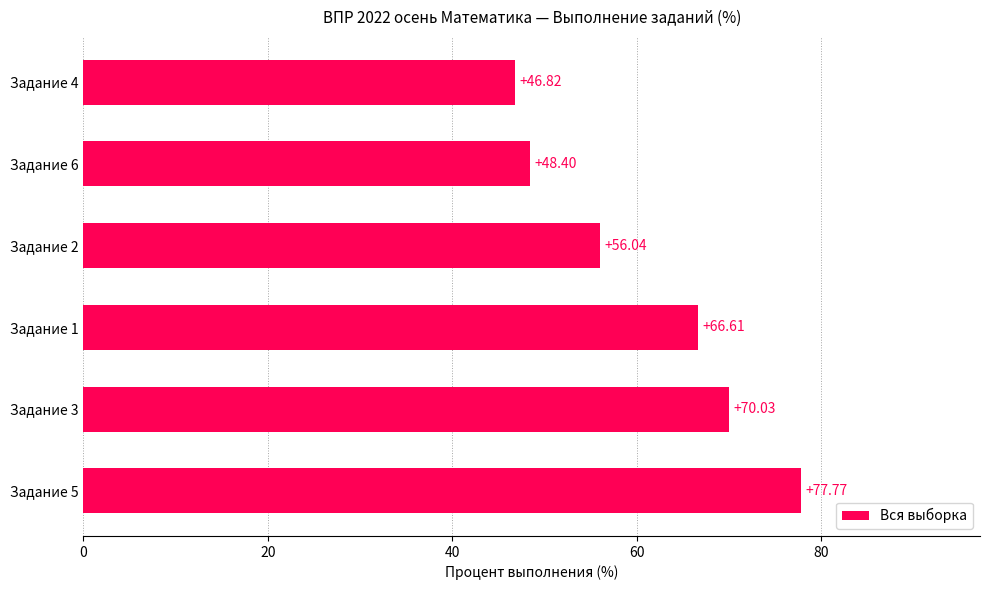

List the labels in order of value, largest first.

Задание 5, Задание 3, Задание 1, Задание 2, Задание 6, Задание 4